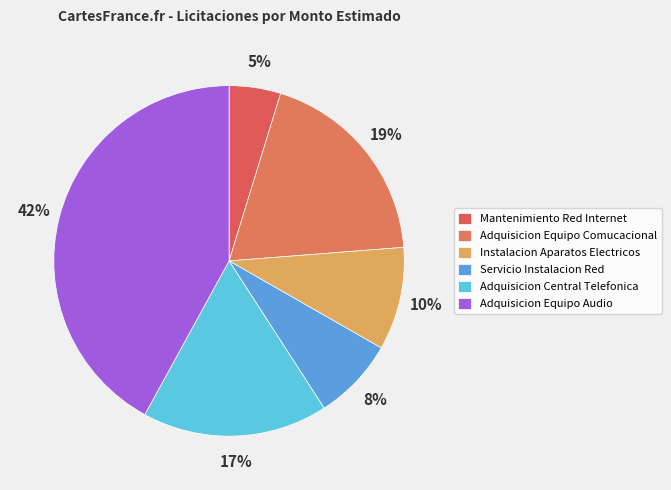

Does Adquisicion Equipo Comucacional represent more than half of the total?

No